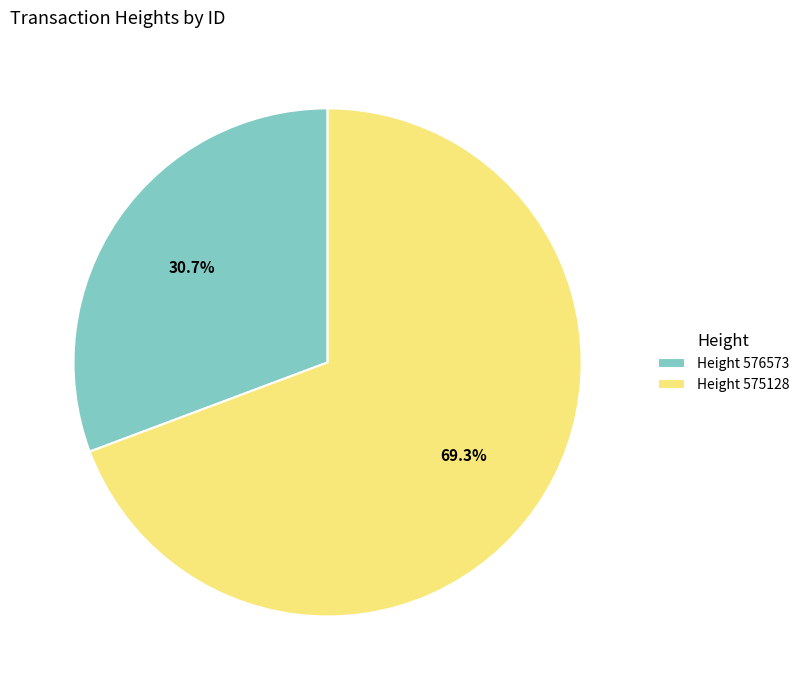

Does Height 576573 represent more than half of the total?

No